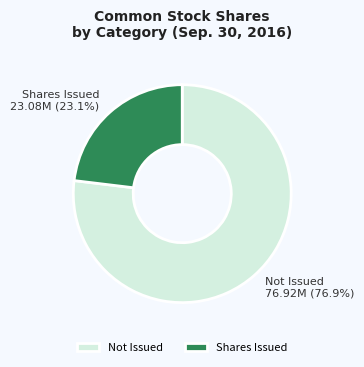

Which has a higher value, Shares Issued or Not Issued?

Not Issued